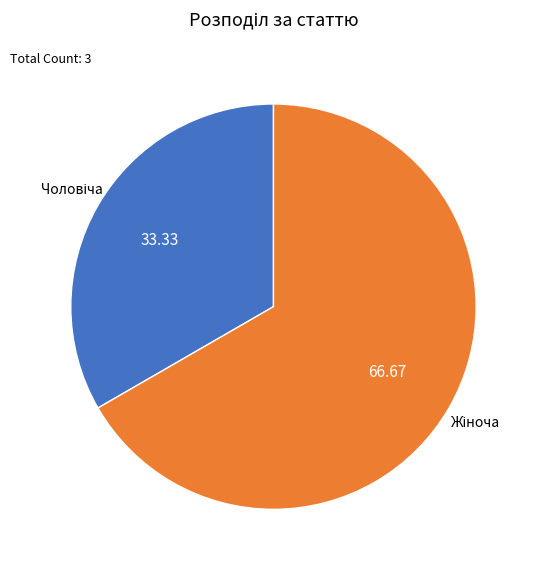

Does any single category account for the majority?

Yes